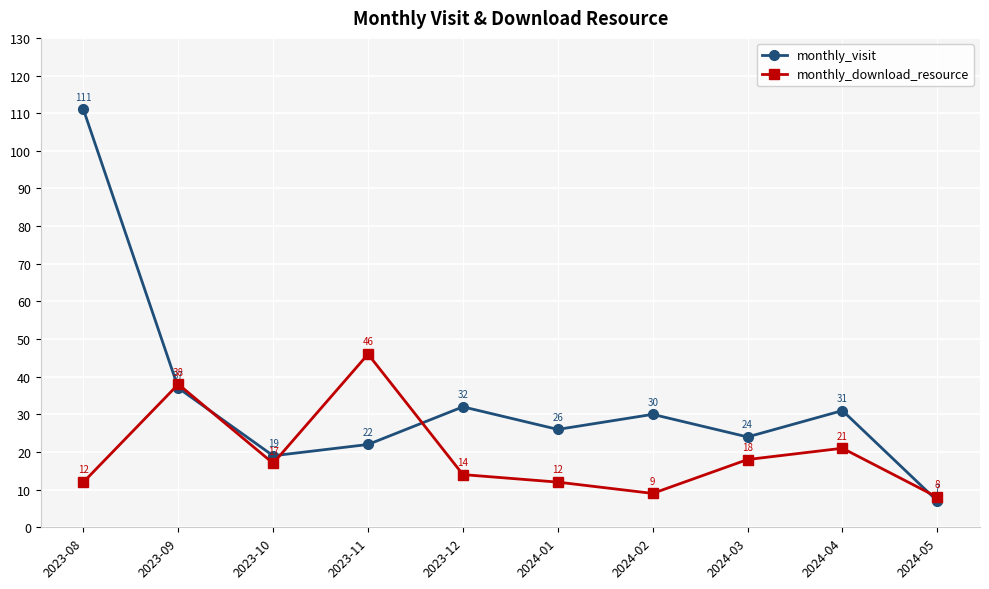

How many lines are shown in the chart?

2